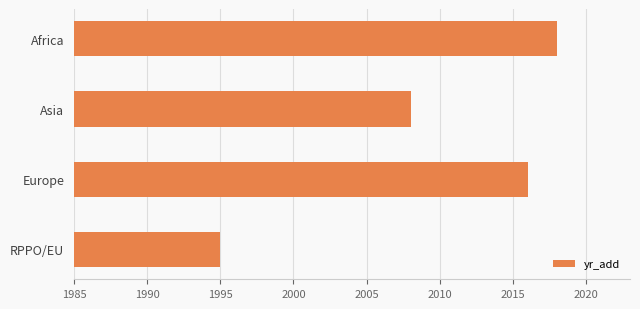

List the labels in order of value, largest first.

Africa, Europe, Asia, RPPO/EU